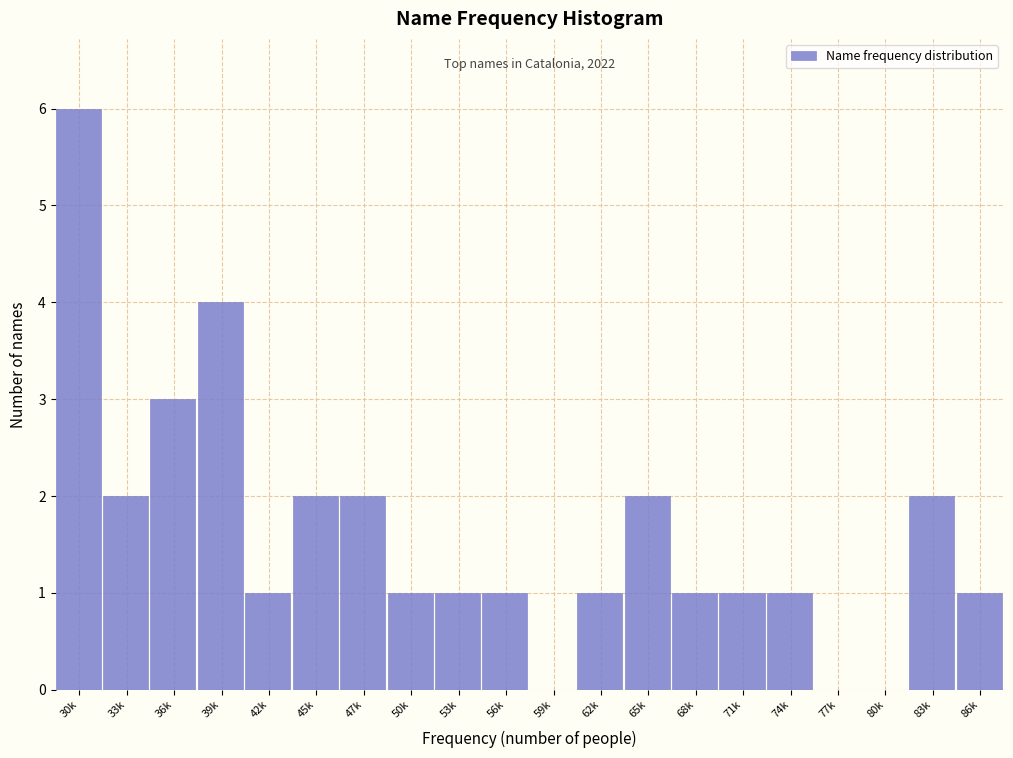

Reading left to right, extract all data points from this chart.

30k=6	33k=2	36k=3	39k=4	42k=1	45k=2	47k=2	50k=1	53k=1	56k=1	59k=0	62k=1	65k=2	68k=1	71k=1	74k=1	77k=0	80k=0	83k=2	86k=1